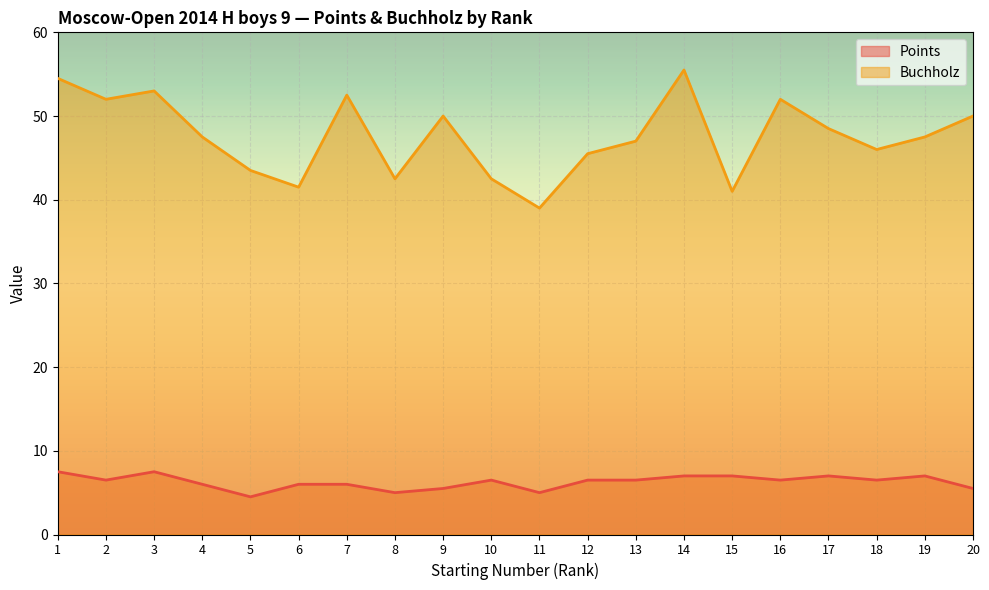

The value of Buchholz at 9 is 50.0. True or false?

True